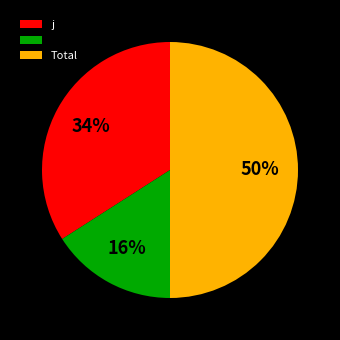

To the nearest percent, what is the difference between the largest and smallest slice percentages?

34%